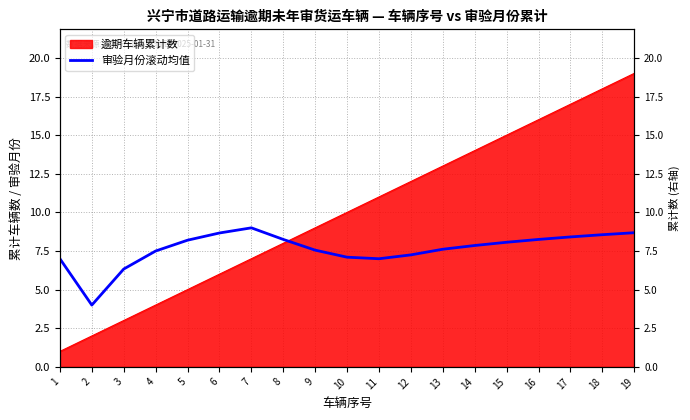

Which has a higher value, 19 or 16?

19